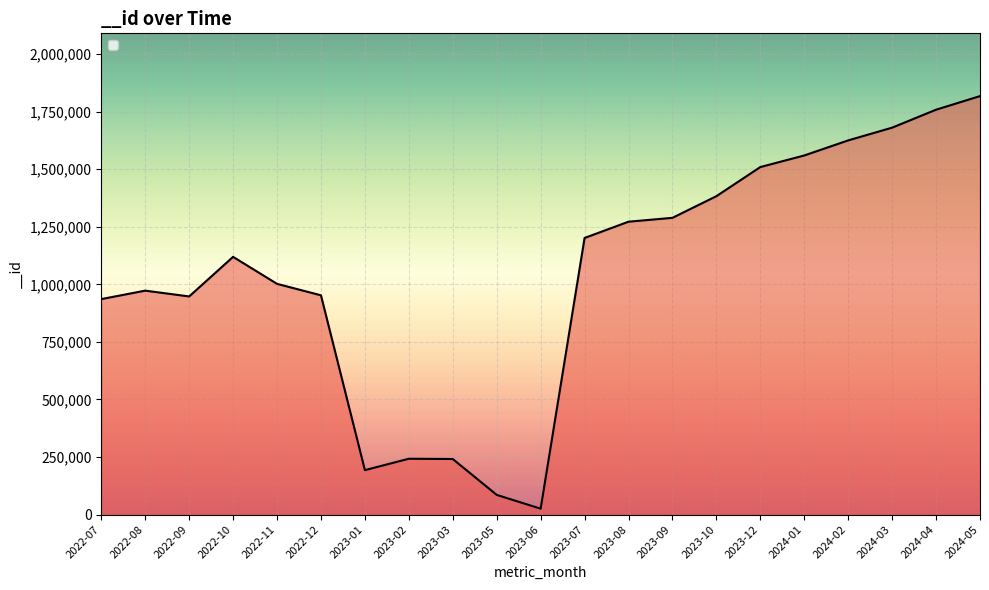

What is the difference between the second highest and minimum values?

1732970